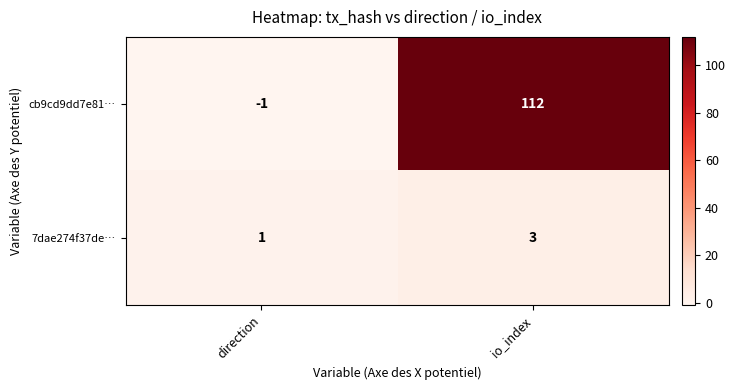

At io_index, list the series in order from smallest to largest.

7dae274f37de…, cb9cd9dd7e81…